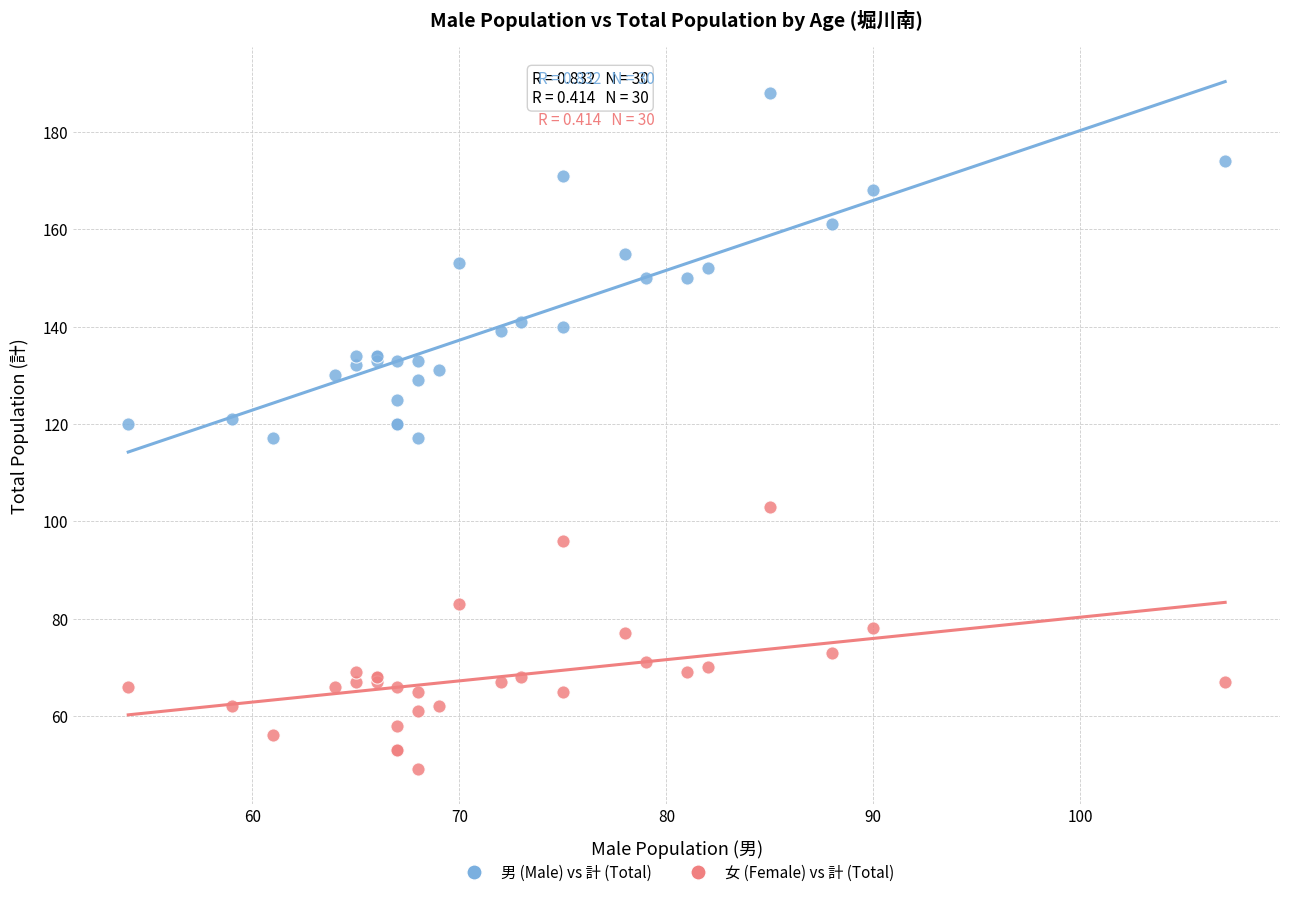

What are all the series names shown in the legend?

男 (Male) vs 計 (Total), 女 (Female) vs 計 (Total)